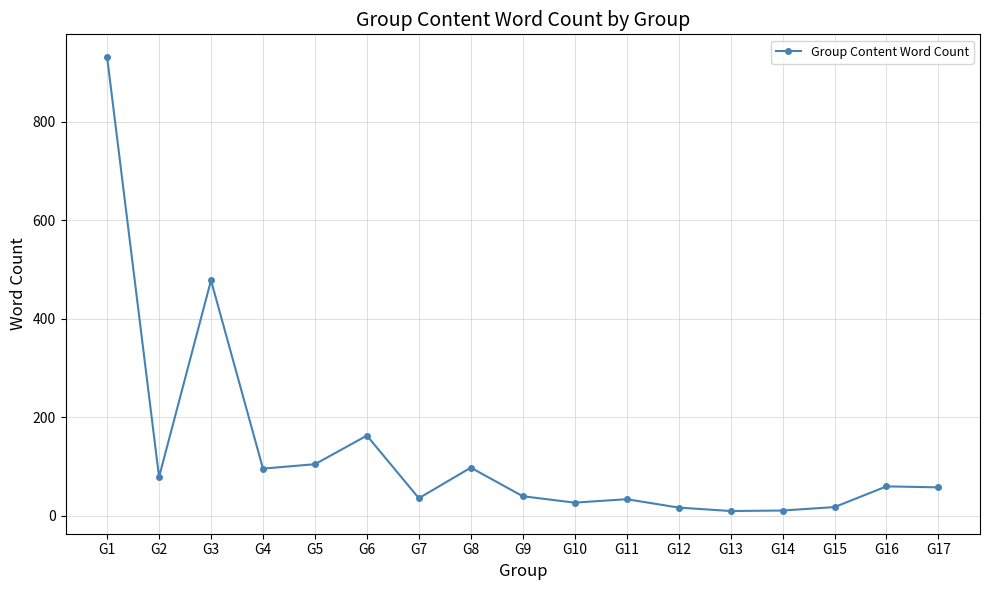

What is the change in value from G7 to G17?

+22